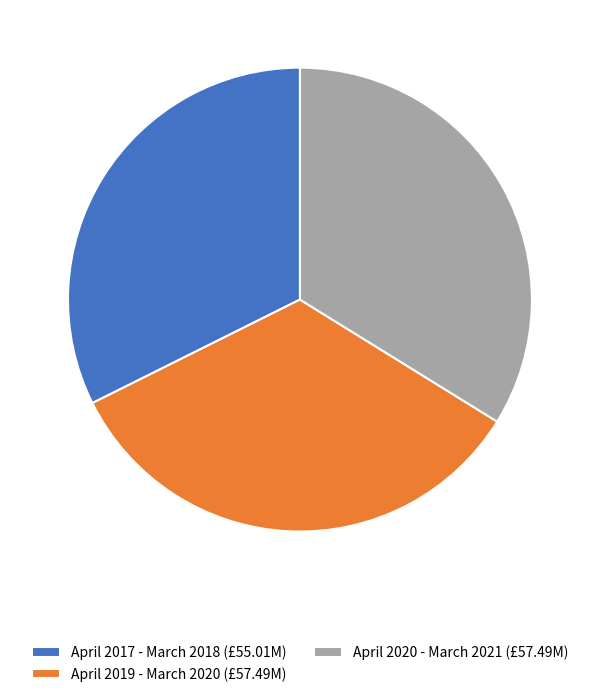

Is the sum of April 2019 - March 2020 (£57.49M) and April 2020 - March 2021 (£57.49M) greater than half?

Yes